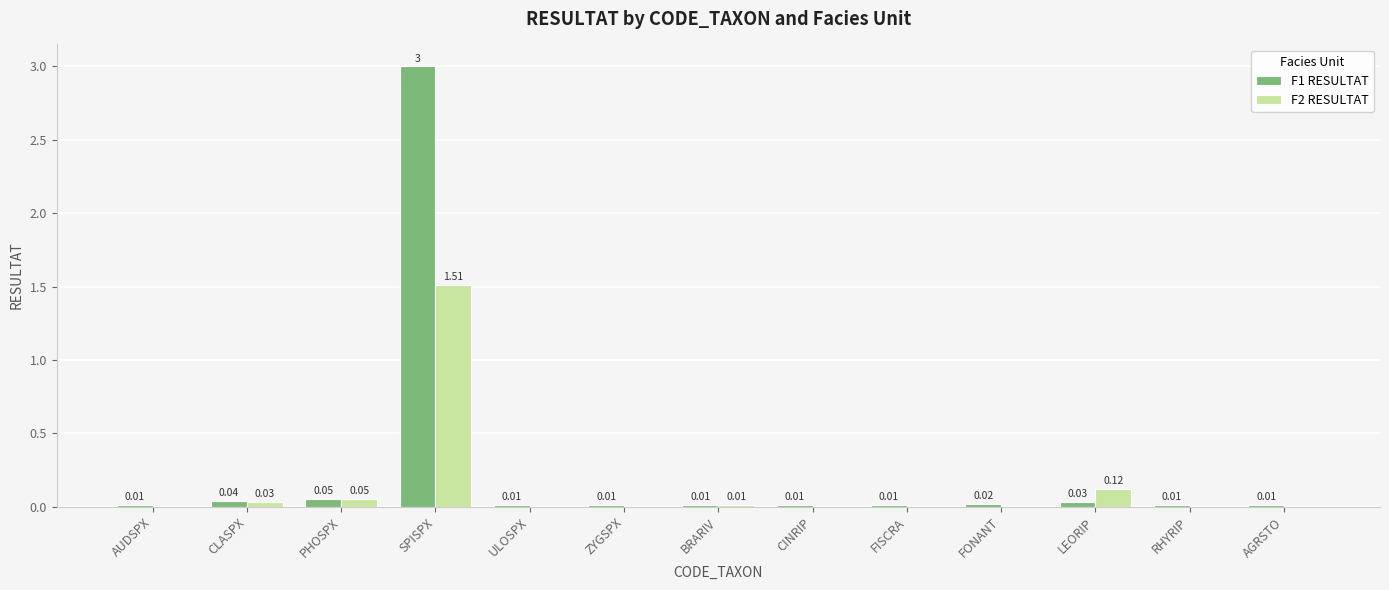

Which series has the largest total across all categories?

F1 RESULTAT